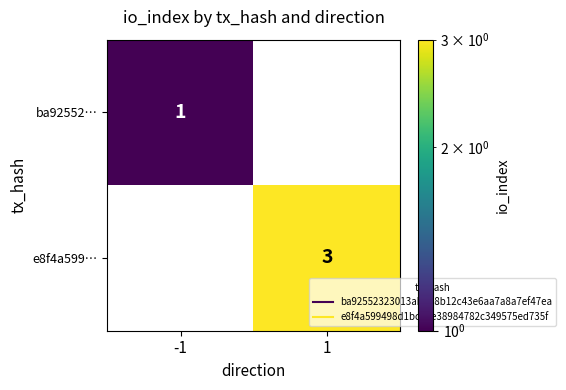

What is the greatest value displayed?

3